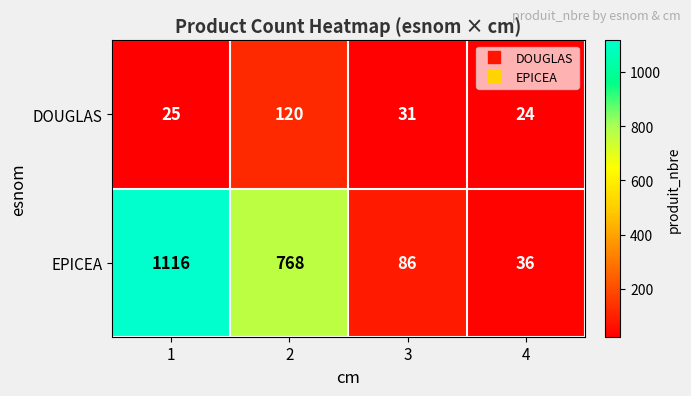

What is the total value across all series at 3?

117